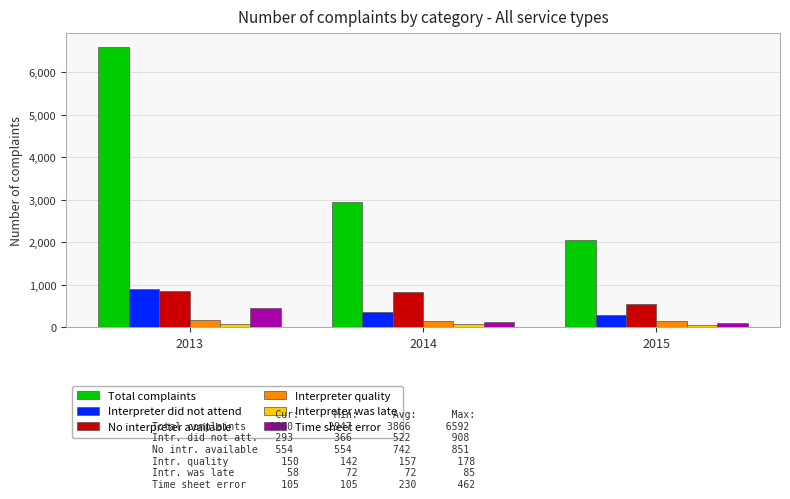

Which category has the highest value in the Total complaints series?

2013